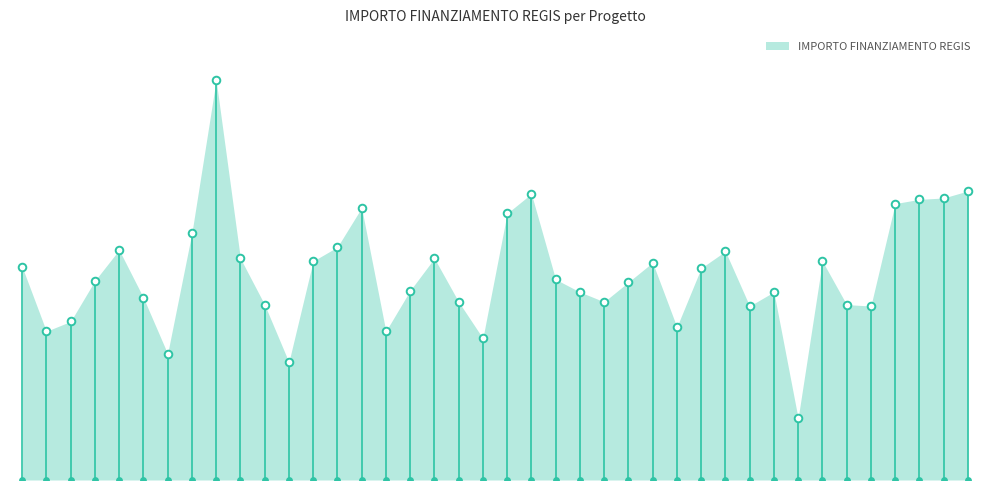

Approximately how many times larger is the value at H44D23003420006 compared to H84D23003320006?

0.8